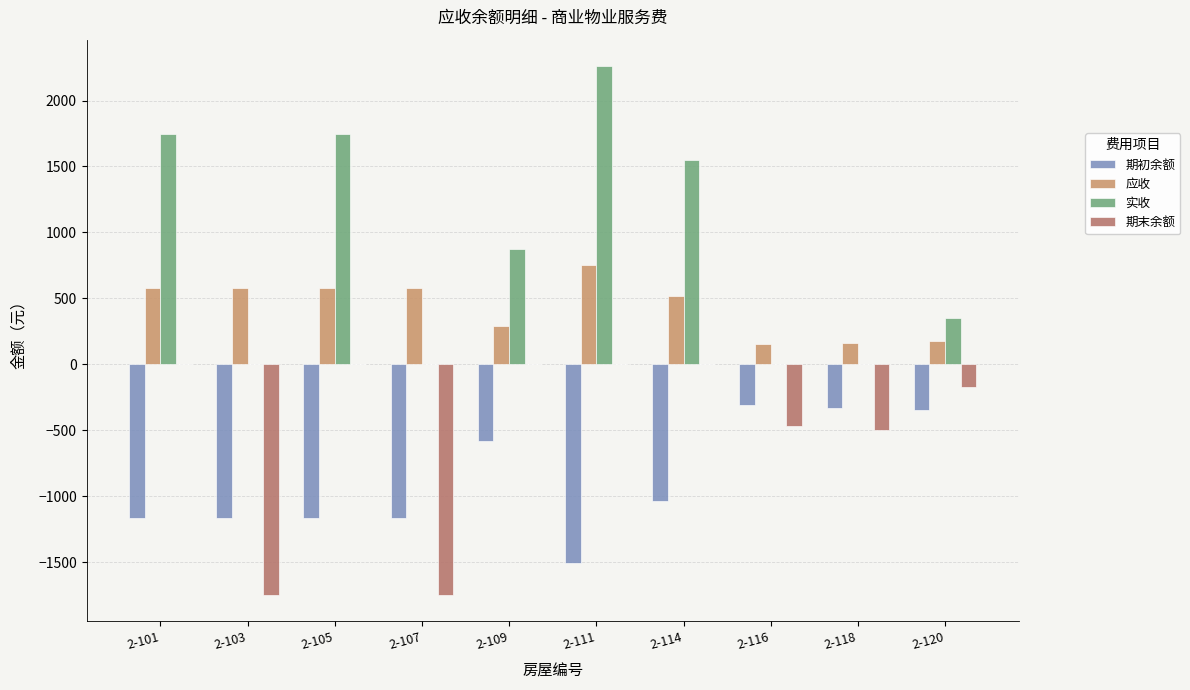

How many series are shown in this chart?

4